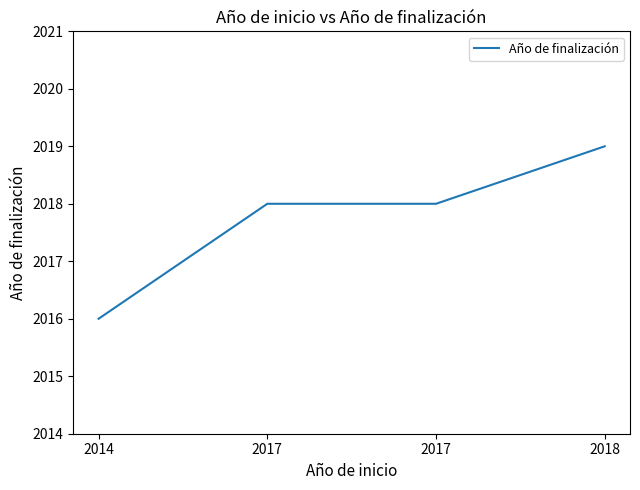

Reading left to right, what are all the values shown in this chart?

2016	2018	2018	2019